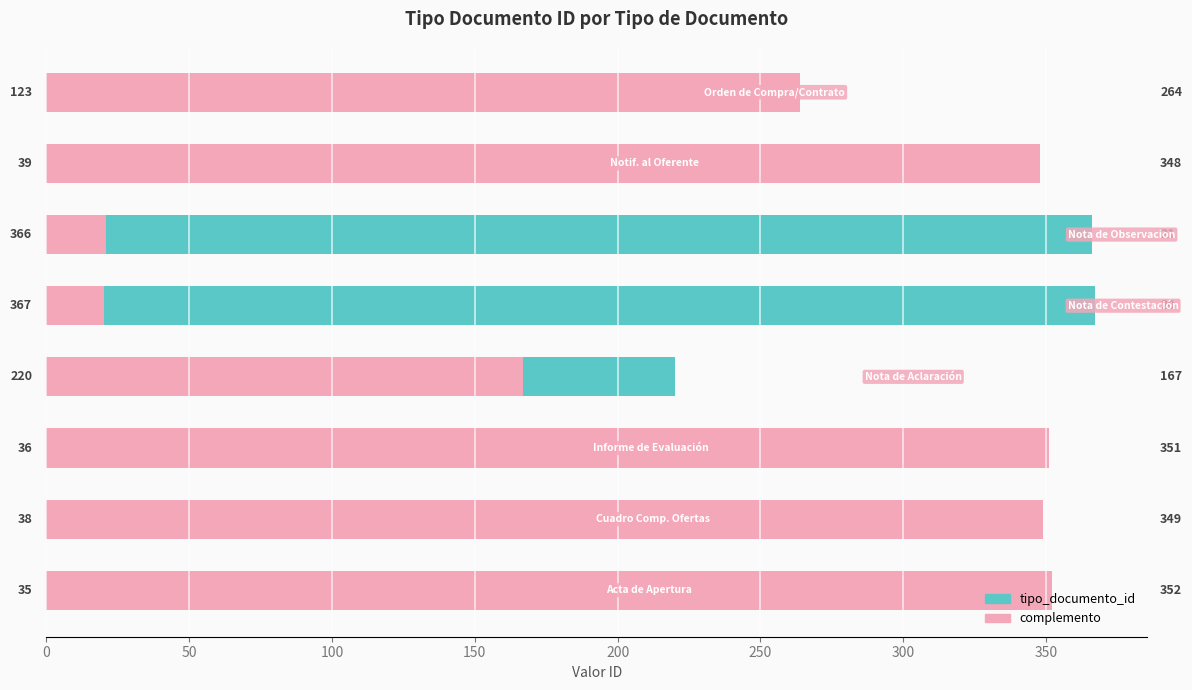

Reading left to right, list all the values displayed in this chart.

tipo_documento_id: 0=35	50=38	100=36	150=220	200=367	250=366	300=39	350=123
complemento: 0=352	50=349	100=351	150=167	200=20	250=21	300=348	350=264